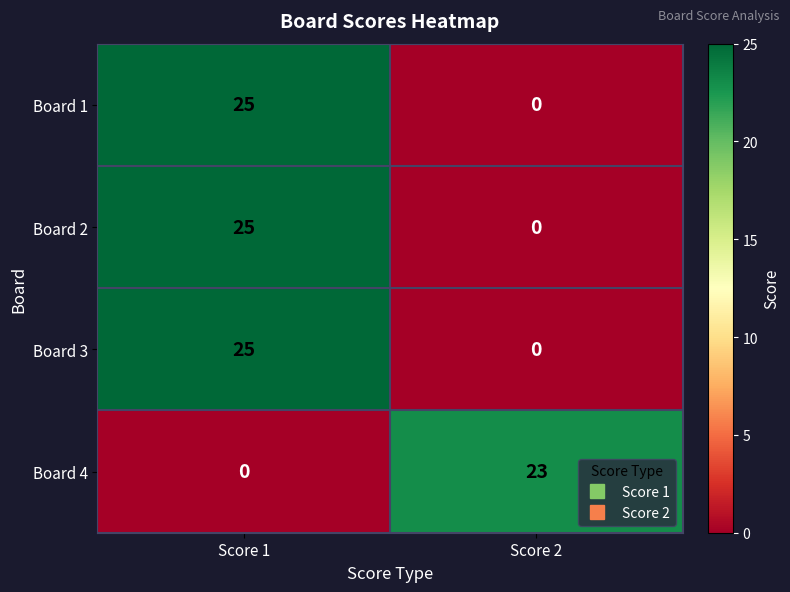

Which category has the highest value in the Board 4 series?

Score 2